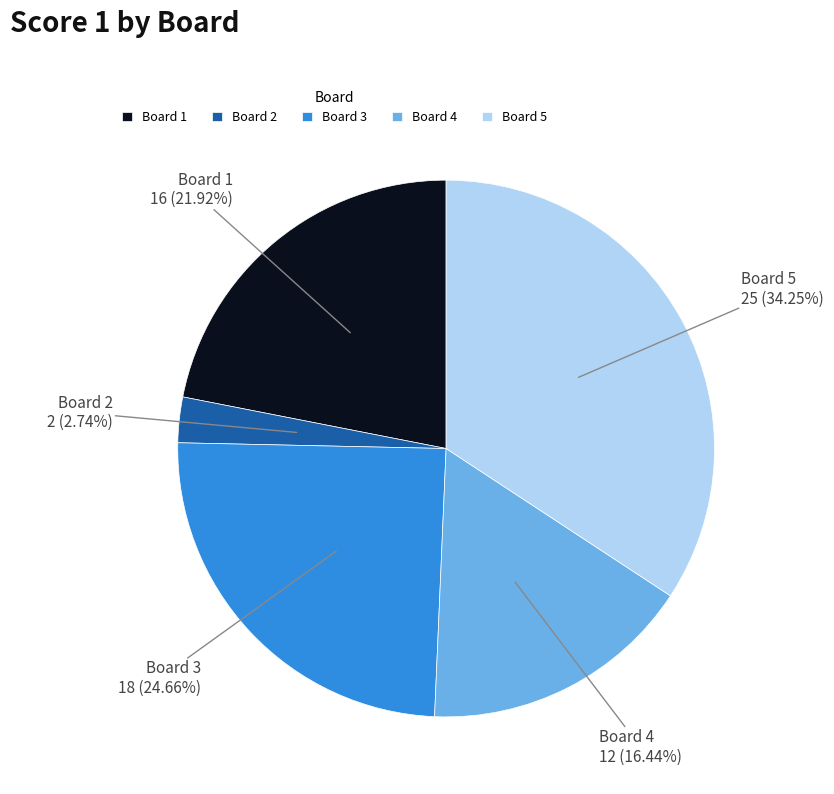

To the nearest percent, what is the average slice percentage?

20%